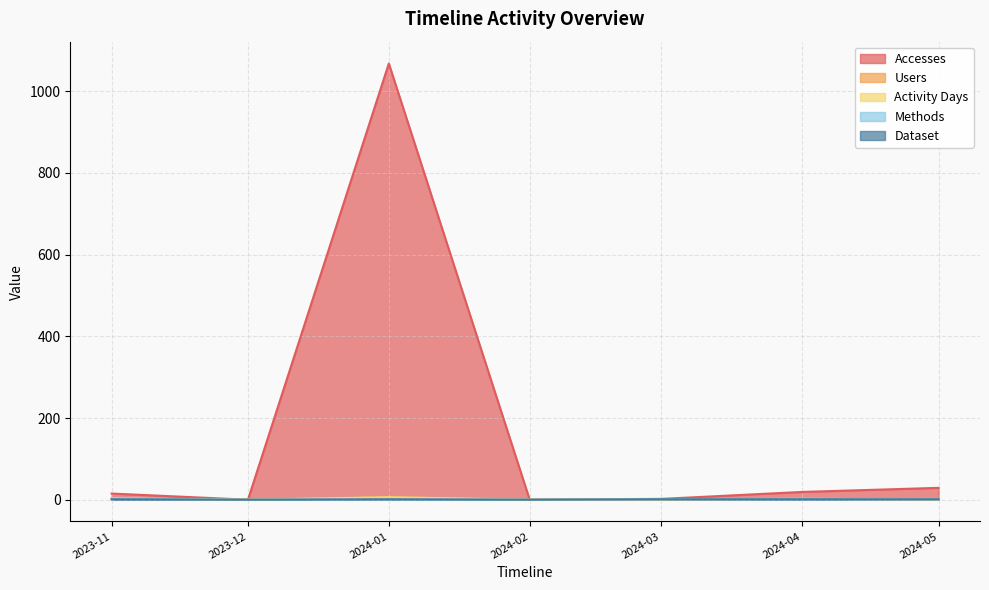

Which series has the widest spread of values?

Accesses